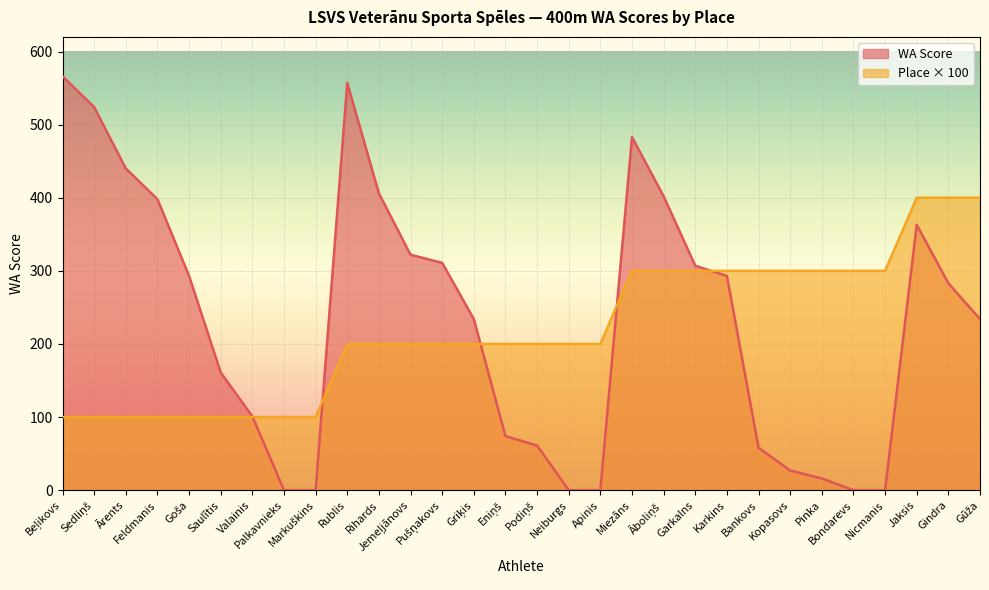

What is the difference between the maximum and minimum values in the WA Score series?

566